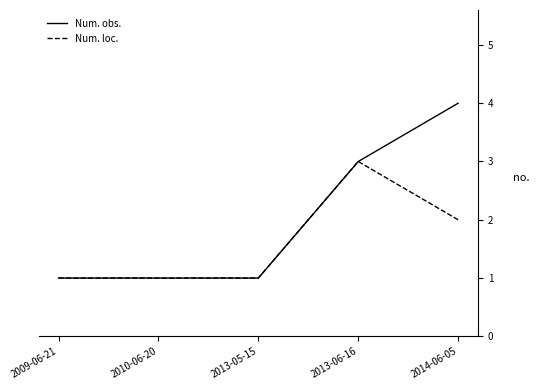

What is the total value across all series at 2013-05-15?

2